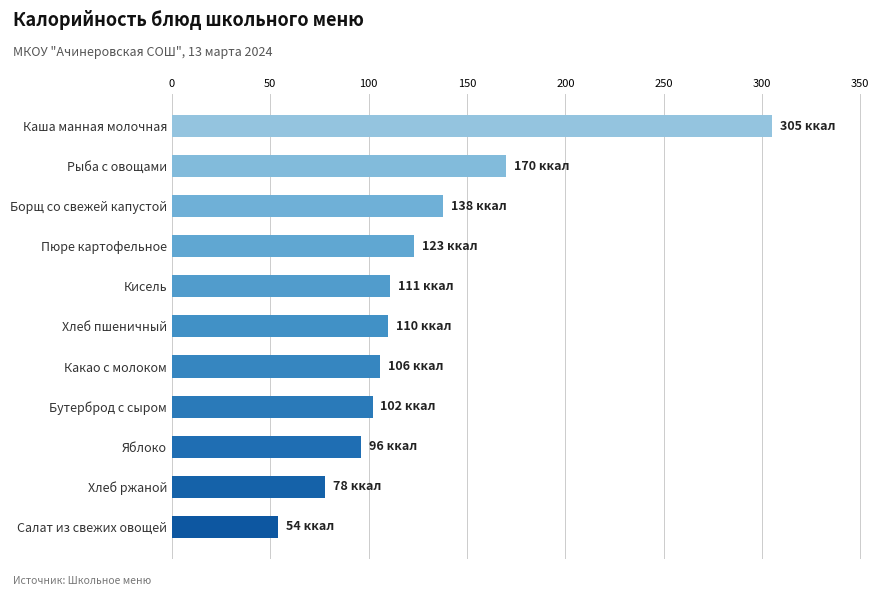

What position from the top is Яблоко?

9